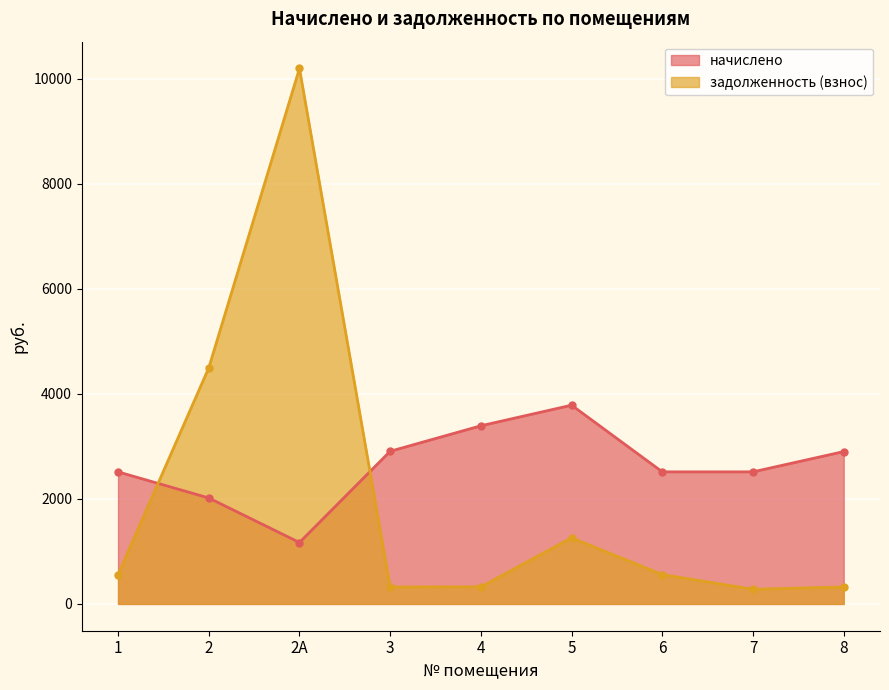

What value does the начислено series have at 5?

3784.9